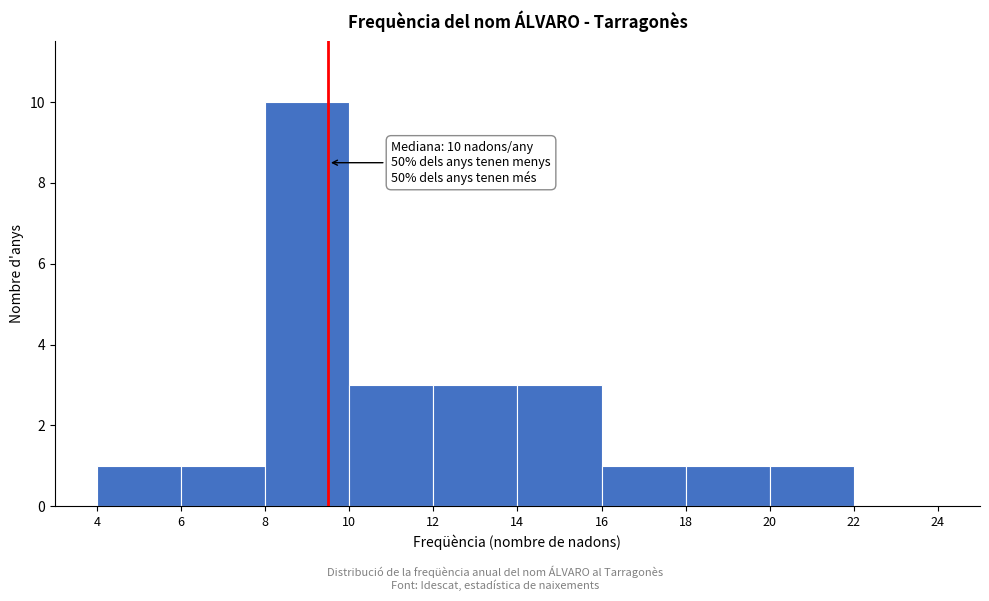

Over which range of the x-axis is the bar tallest?

8 to 10